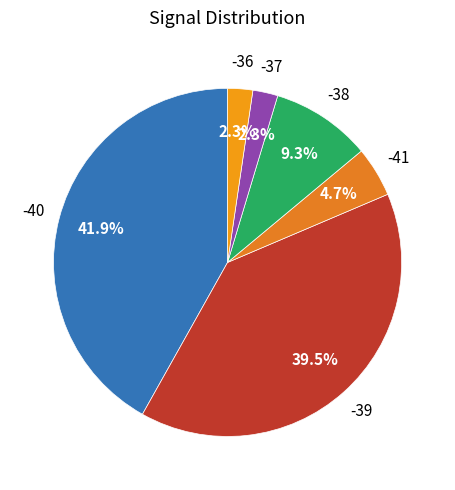

How many segments does this pie chart have?

6